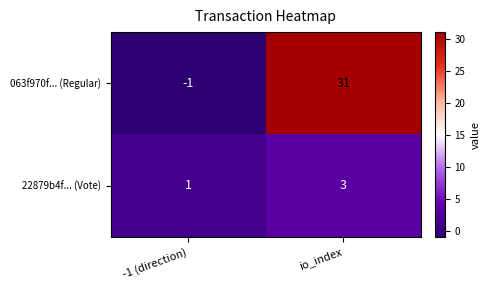

Reading left to right, list all the values displayed in this chart.

063f970f... (Regular): -1 (direction)=-1	io_index=31
22879b4f... (Vote): -1 (direction)=1	io_index=3